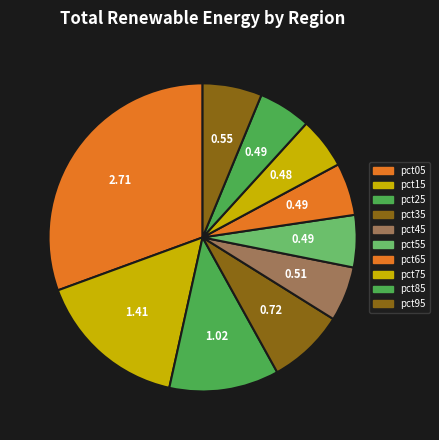

To the nearest percent, what is the difference between the pct45 and pct15 slice percentages?

10%